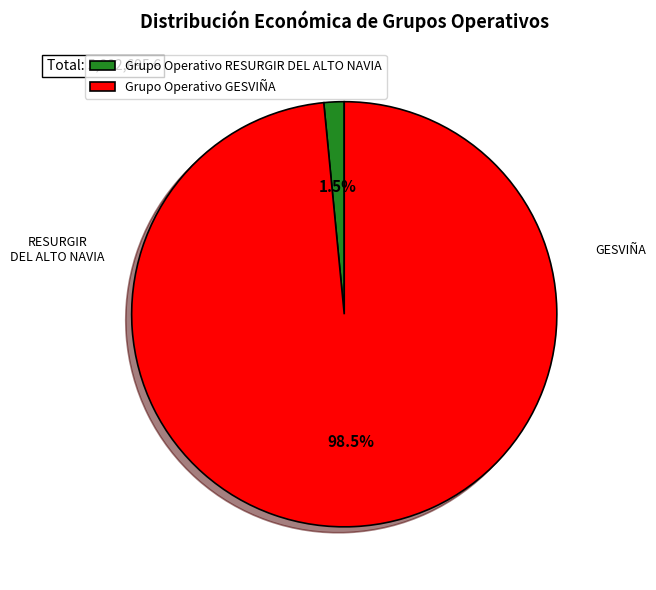

What percentage do Grupo Operativo GESVIÑA and Grupo Operativo RESURGIR DEL ALTO NAVIA together represent?

100.0%